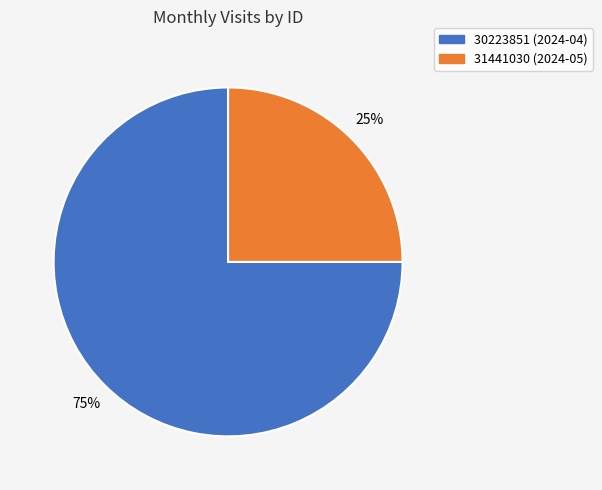

Do 30223851 (2024-04) and 31441030 (2024-05) together represent more than half of the pie?

Yes